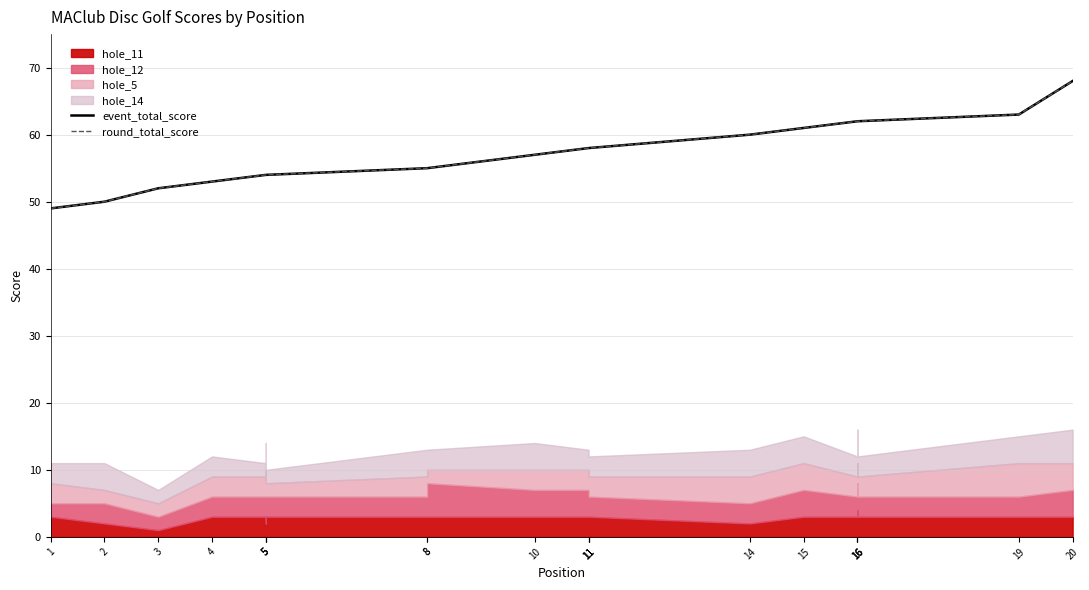

True or false: round_total_score has a value of 52 at 3.

True